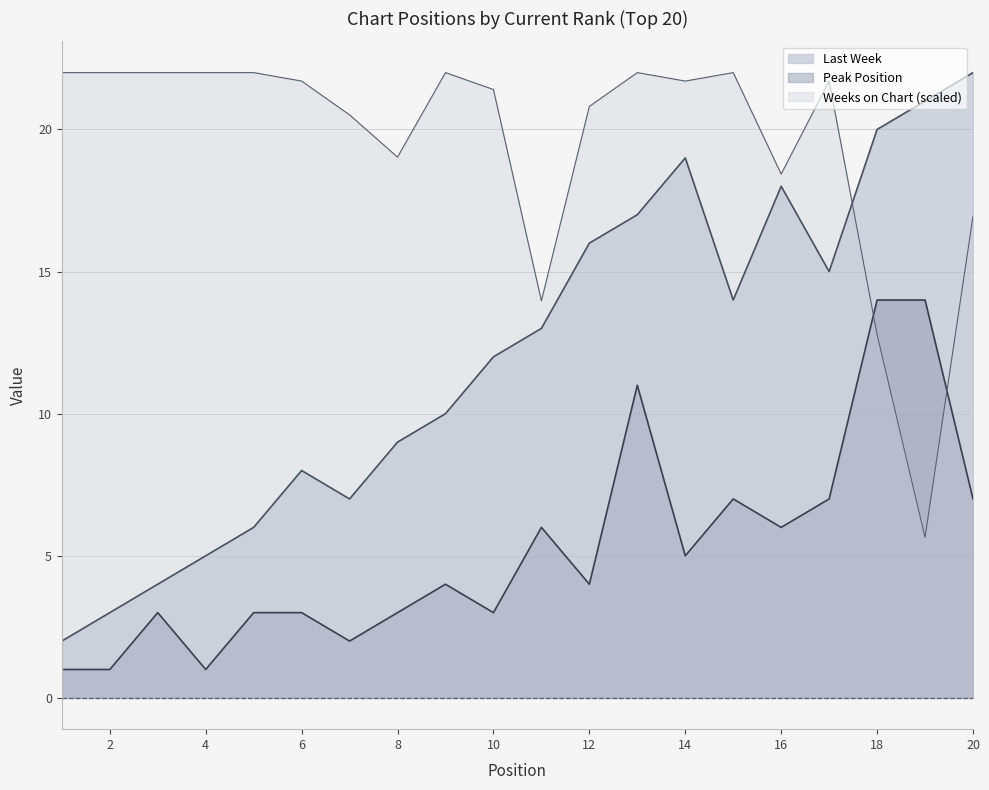

Rank the categories by Peak Position value from highest to lowest.

18, 19, 13, 15, 17, 20, 11, 16, 14, 9, 12, 3, 5, 6, 8, 10, 7, 1, 2, 4